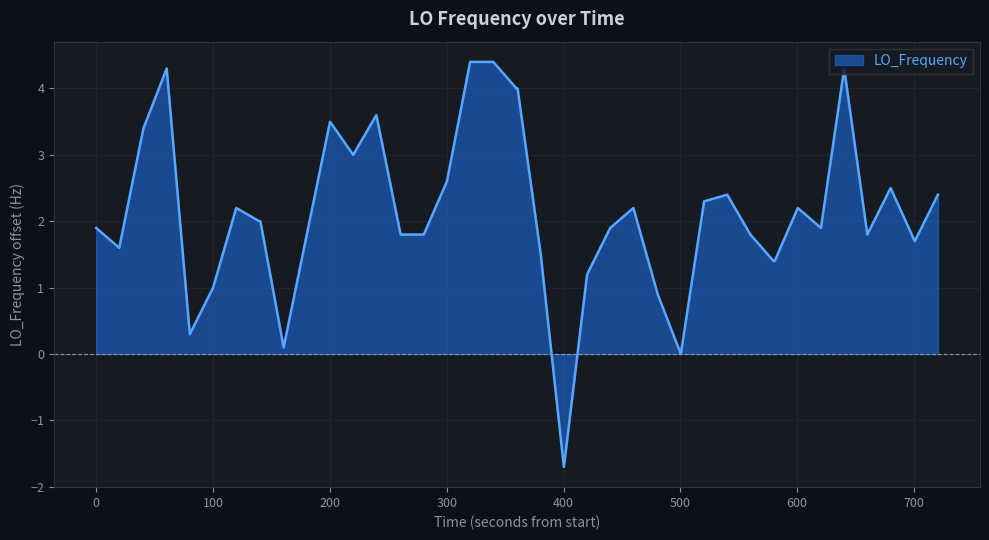

What is the difference between the maximum and minimum values?

6.1